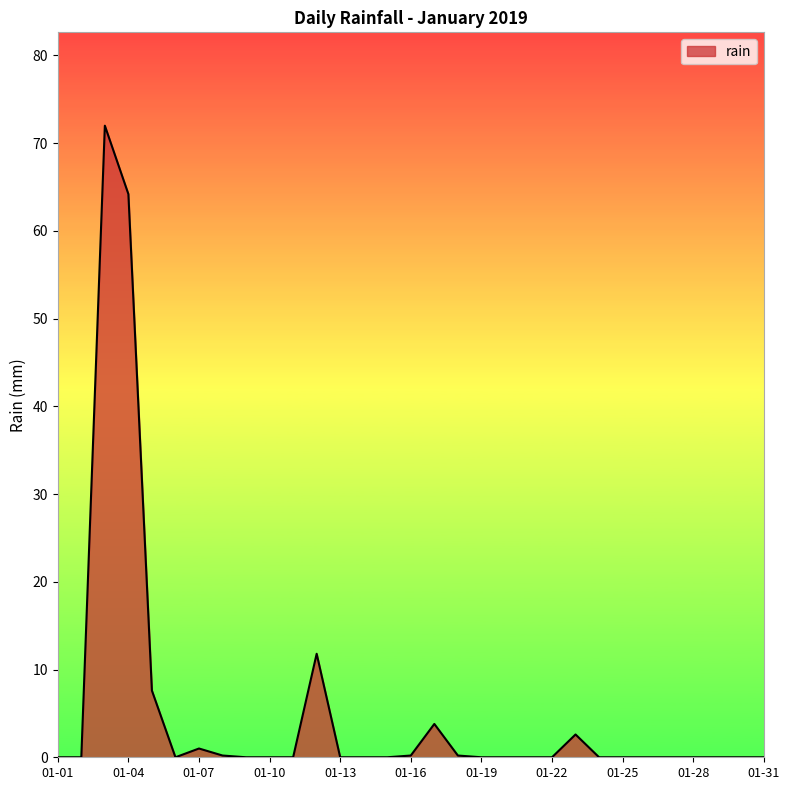

Does the chart display data point markers on the line(s)?

No